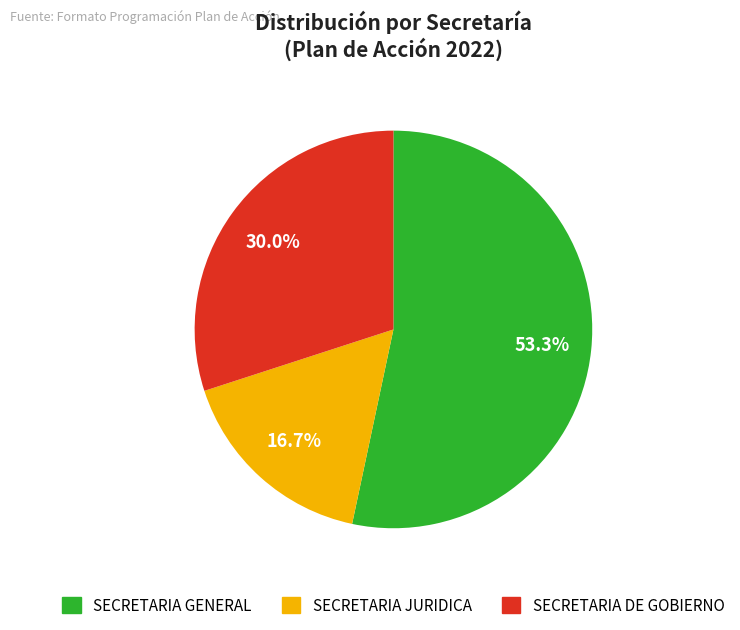

To the nearest percent, what is the average slice percentage?

33%